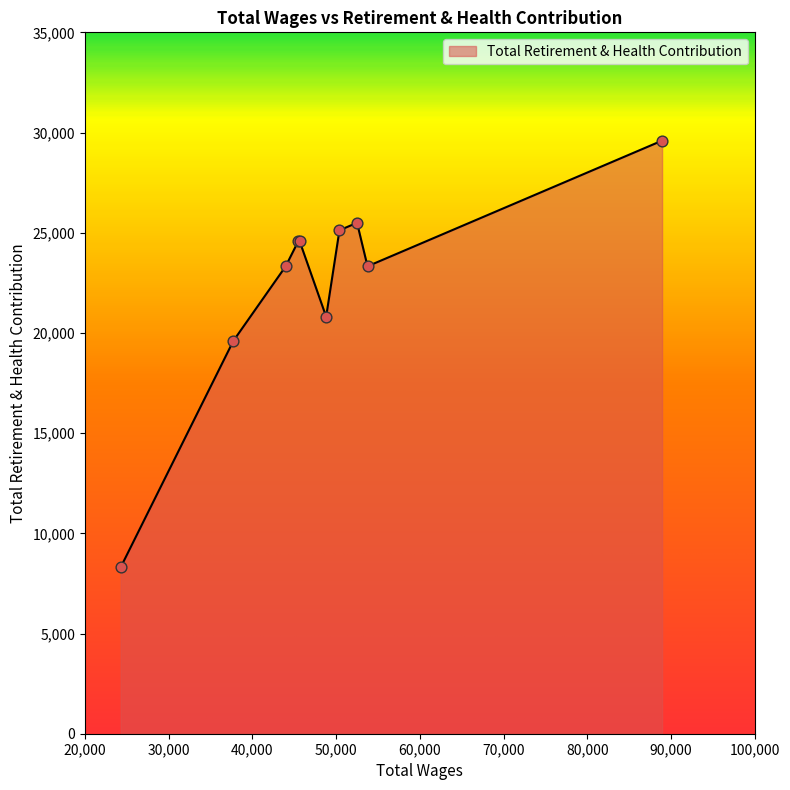

What is the minimum value shown in the chart?

8306